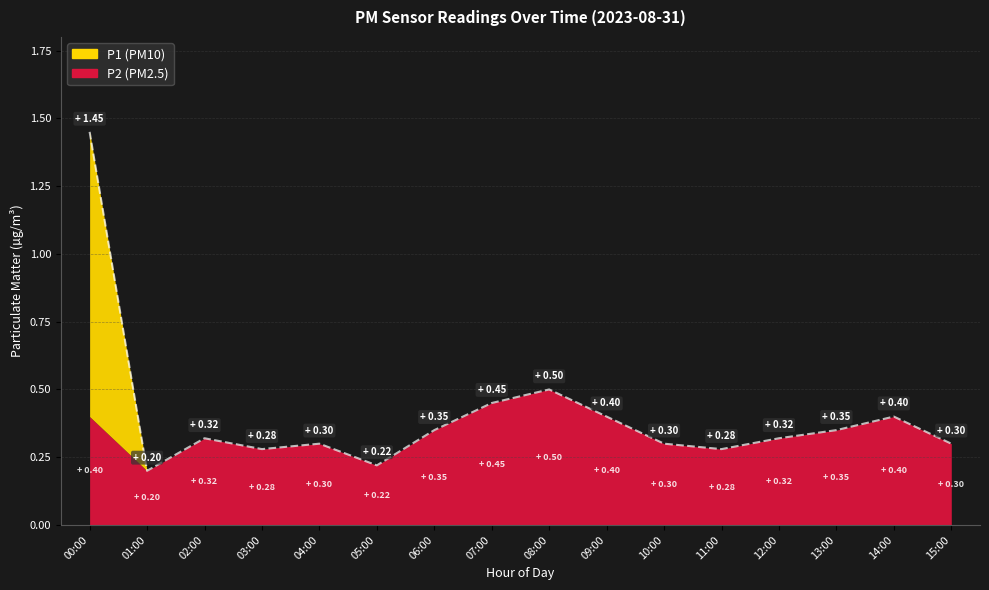

What position from the left is 01:00?

2